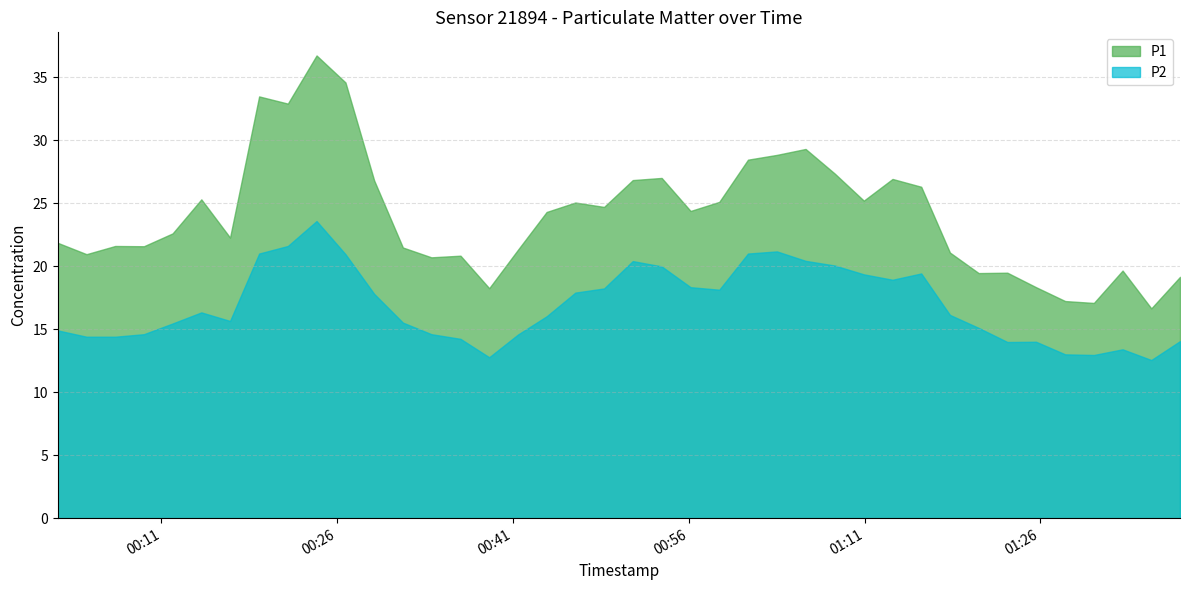

At which category is the sum across all series the highest?

2024-01-07T00:24:14